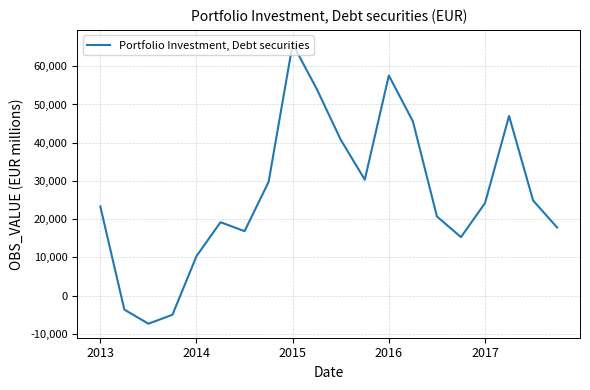

What is the maximum value shown in the chart?

65843.3